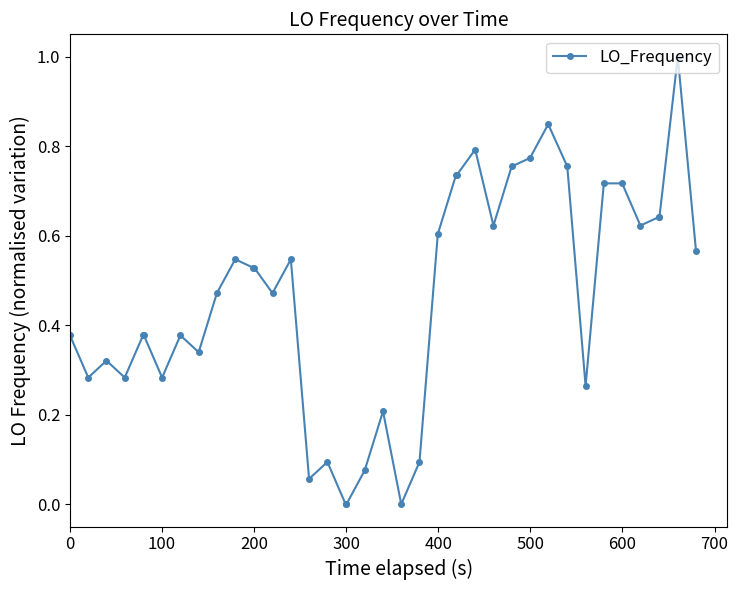

True or false: the data has more than 0 interior local peaks.

True